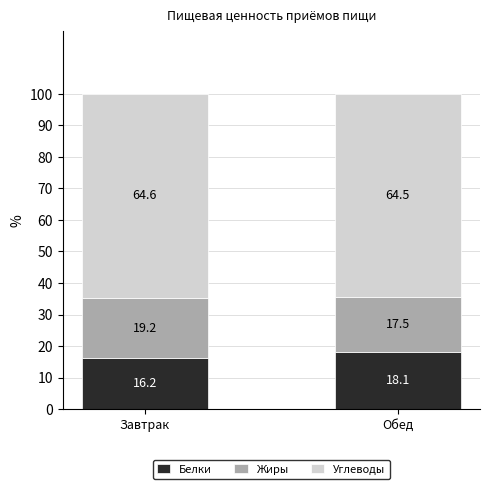

Reading right to left, what are the values for Белки?

Обед=18.1	Завтрак=16.2